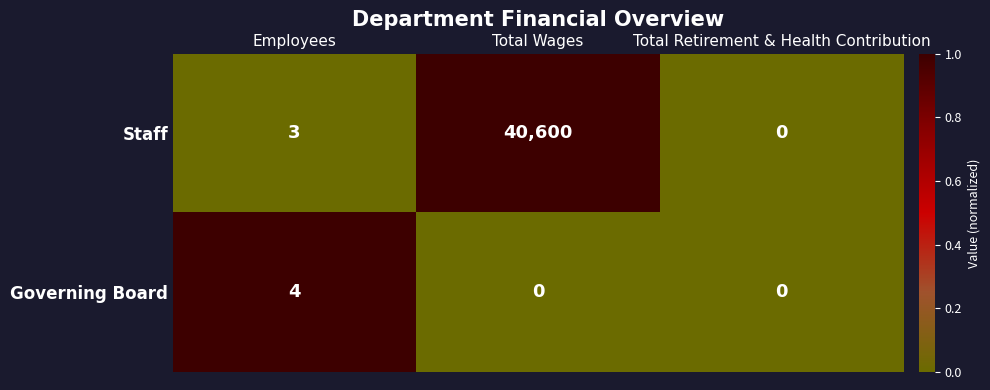

Count the Governing Board values in the range 0 to 4.

3